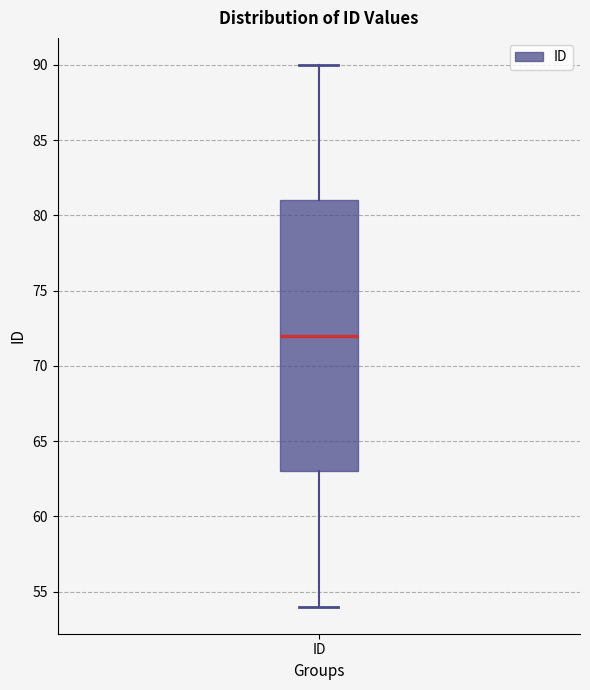

Transcribe this box plot: give where the median line is, the range the box spans, and where the two whiskers end, as read against the y-axis. The values are not printed on the chart, so give them approximately, as read against the axis.

median 72, box 63 to 81, whiskers 54 to 90